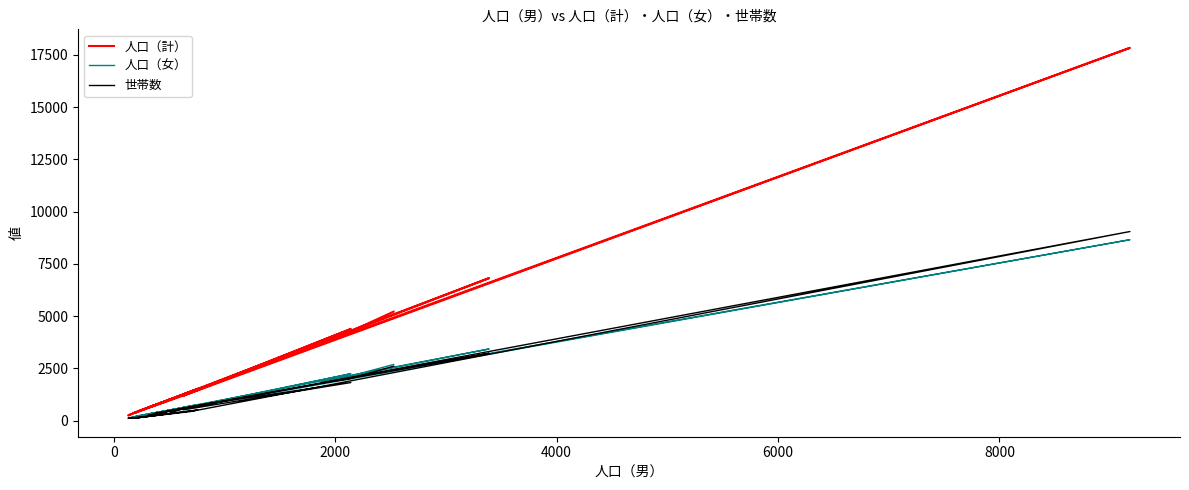

How many intersections are there between 人口（女） and 世帯数?

2